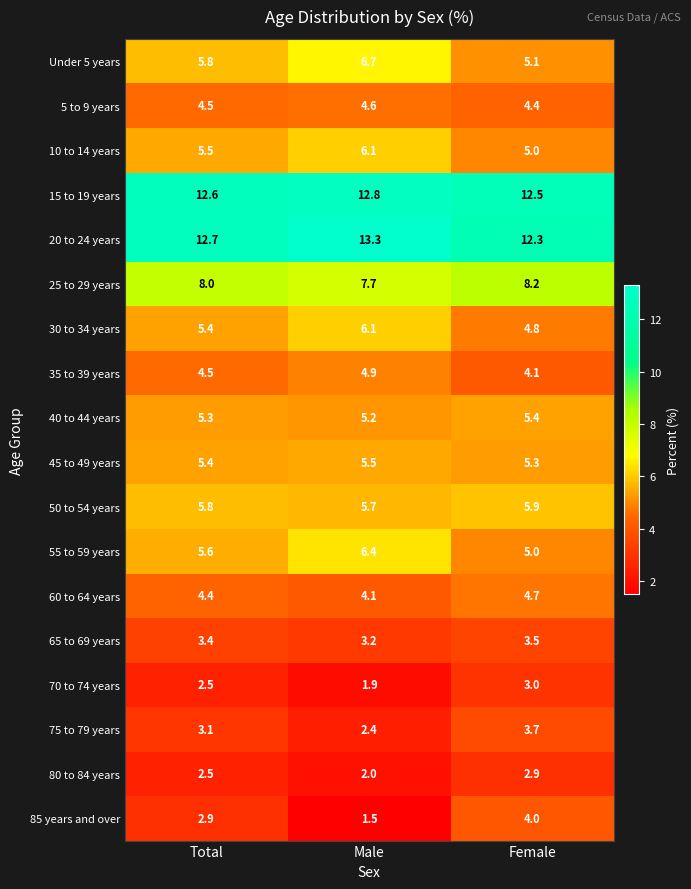

What is the difference between the maximum and minimum values in the 35 to 39 years series?

0.8